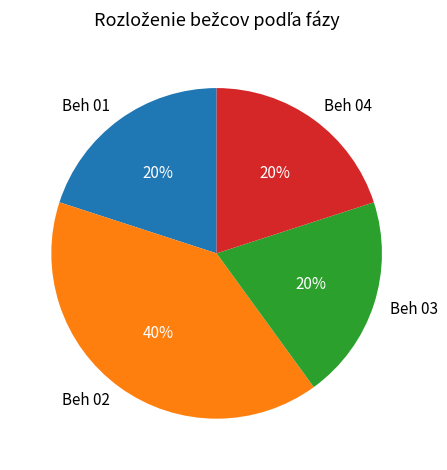

To the nearest percent, what is the average slice percentage?

25%